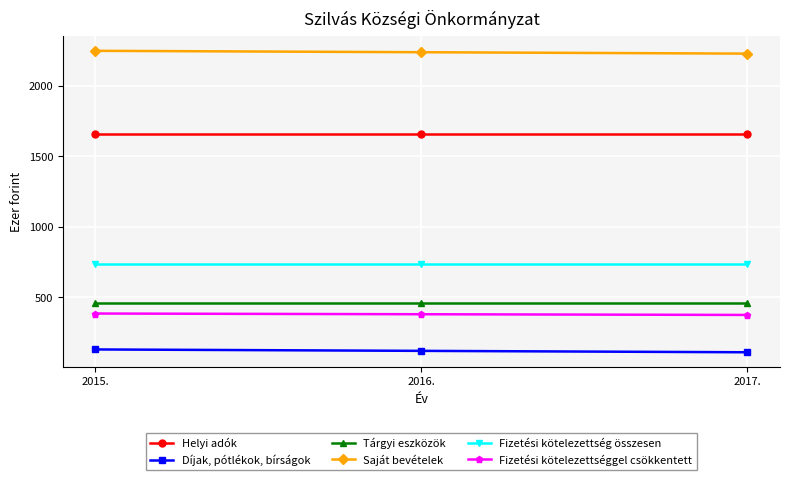

What value does the Fizetési kötelezettség összesen series have at 2016.?

740